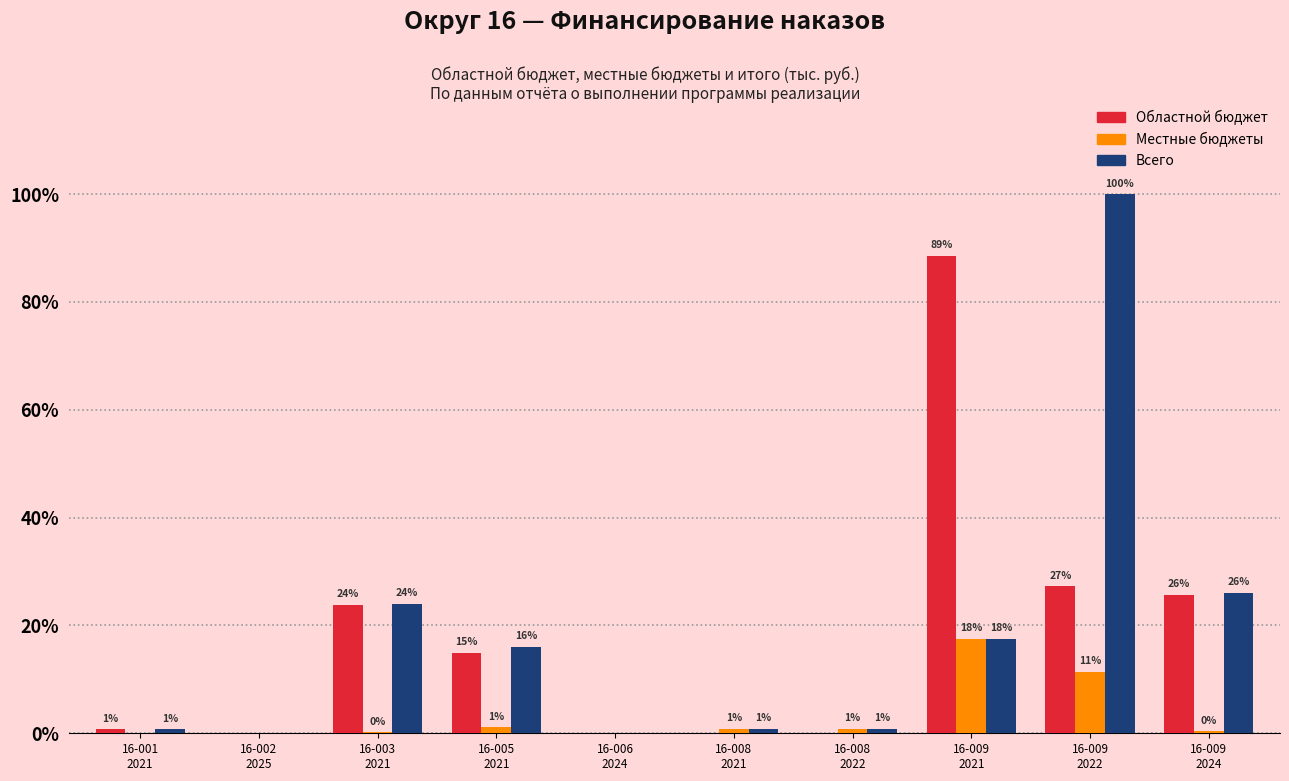

Are the bars horizontal?

No